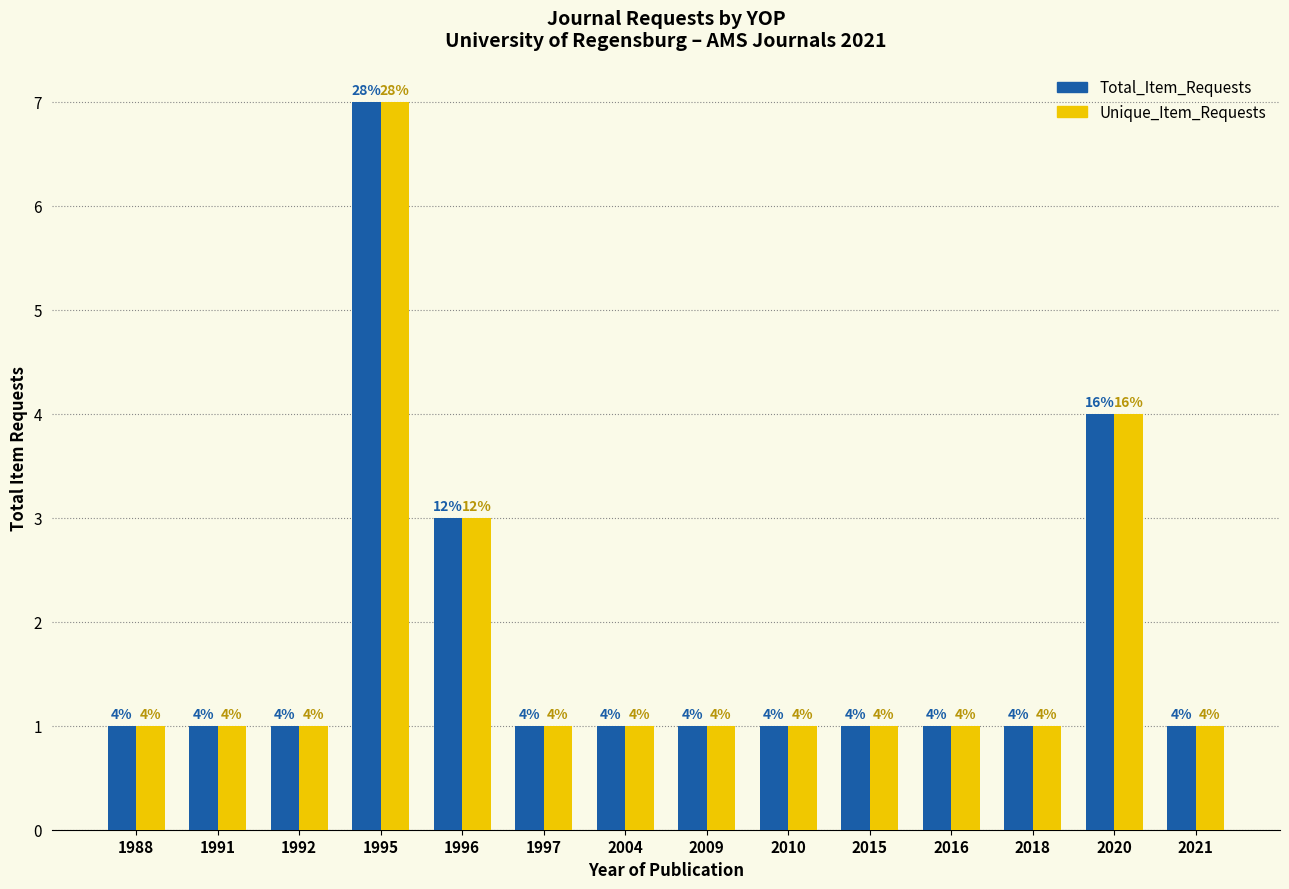

What is the minimum value for Total_Item_Requests?

1